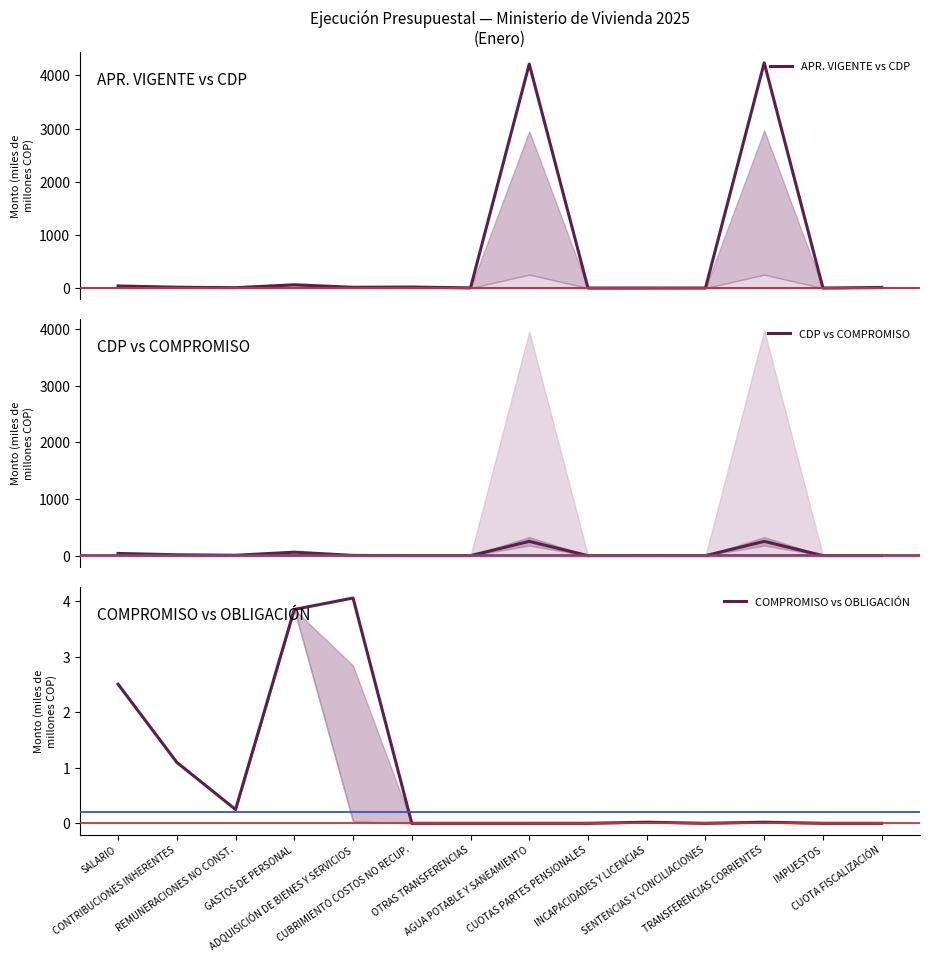

Between OTRAS TRANSFERENCIAS and CUOTAS PARTES PENSIONALES, which is larger?

OTRAS TRANSFERENCIAS